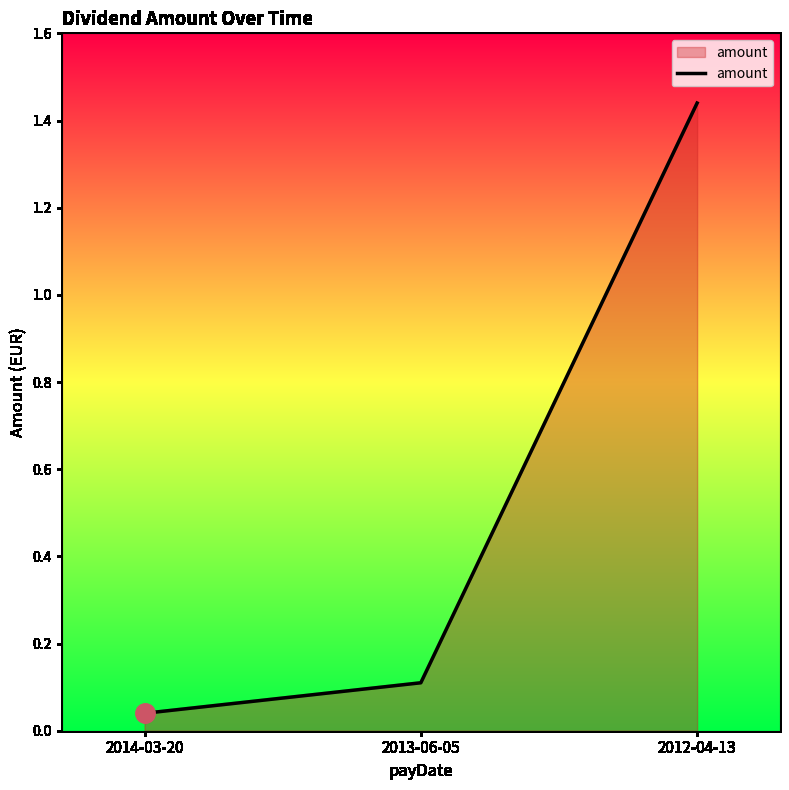

Is it true that the value at 2012-04-13 is 2.4?

False